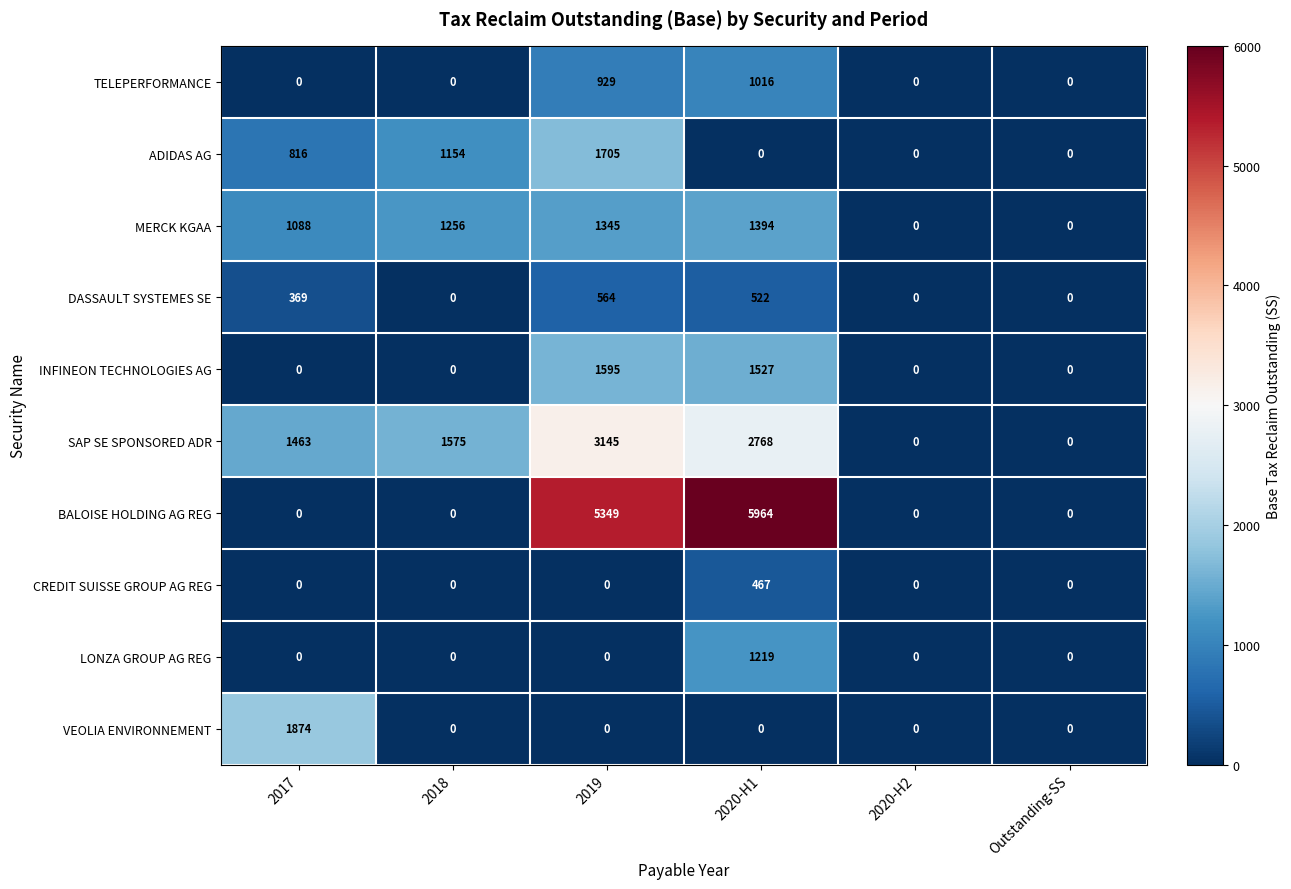

What is the total value across all series at 2018?

3985